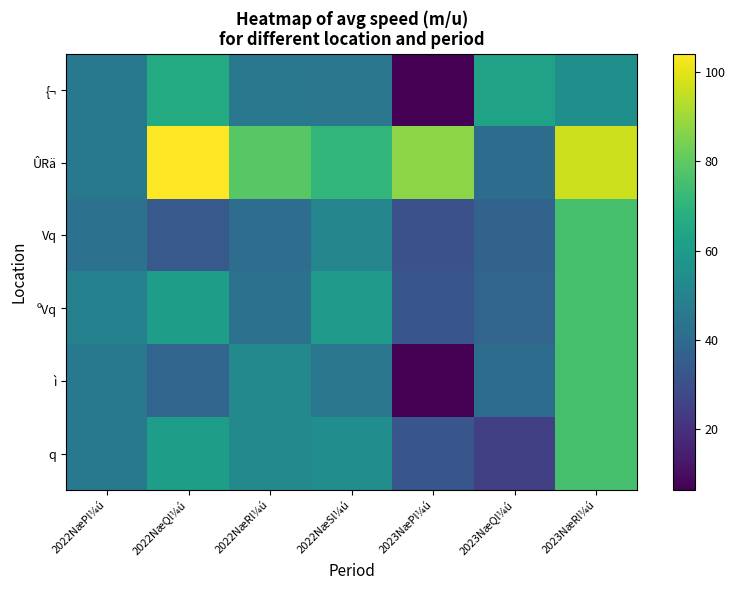

Reading left to right, extract all data points from this chart.

{¬: 2022NæPl¼ú=46.0	2022NæQl¼ú=66.4	2022NæRl¼ú=45.6	2022NæSl¼ú=45.3	2023NæPl¼ú=6.4	2023NæQl¼ú=62.9	2023NæRl¼ú=55.1
ÛRä: 2022NæPl¼ú=46.0	2022NæQl¼ú=104.2	2022NæRl¼ú=78.6	2022NæSl¼ú=70.8	2023NæPl¼ú=87.1	2023NæQl¼ú=40.9	2023NæRl¼ú=96.6
Vq: 2022NæPl¼ú=42.7	2022NæQl¼ú=33.8	2022NæRl¼ú=41.4	2022NæSl¼ú=51.0	2023NæPl¼ú=30.7	2023NæQl¼ú=37.5	2023NæRl¼ú=75.9
ºVq: 2022NæPl¼ú=49.3	2022NæQl¼ú=60.7	2022NæRl¼ú=43.3	2022NæSl¼ú=59.3	2023NæPl¼ú=32.7	2023NæQl¼ú=38.3	2023NæRl¼ú=75.9
ì: 2022NæPl¼ú=46.0	2022NæQl¼ú=38.3	2022NæRl¼ú=52.2	2022NæSl¼ú=45.0	2023NæPl¼ú=6.7	2023NæQl¼ú=40.9	2023NæRl¼ú=75.9
q: 2022NæPl¼ú=46.0	2022NæQl¼ú=60.7	2022NæRl¼ú=52.2	2022NæSl¼ú=54.3	2023NæPl¼ú=32.7	2023NæQl¼ú=25.0	2023NæRl¼ú=75.9